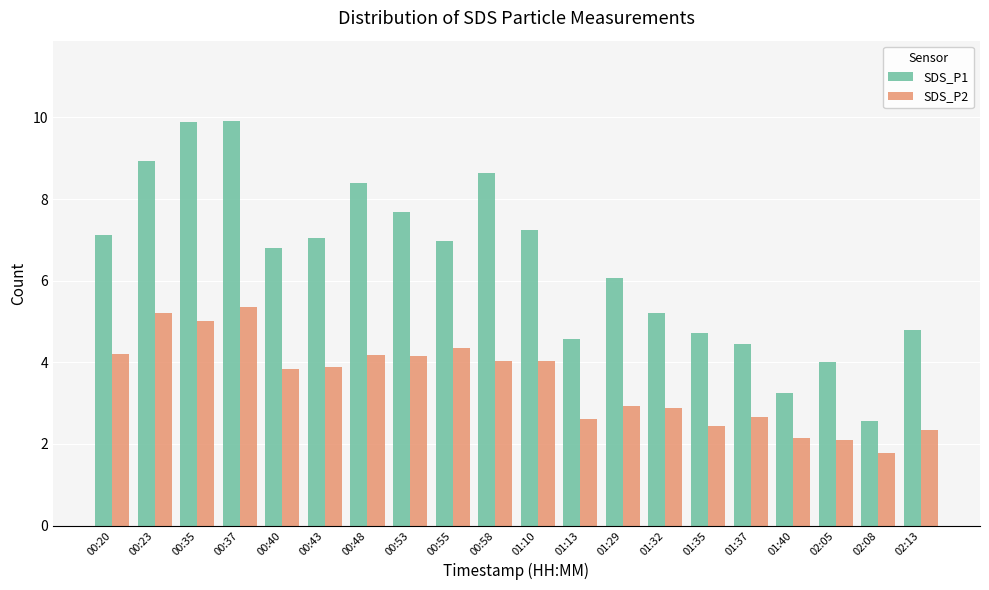

What is the difference between the highest and lowest values at 00:43?

3.2